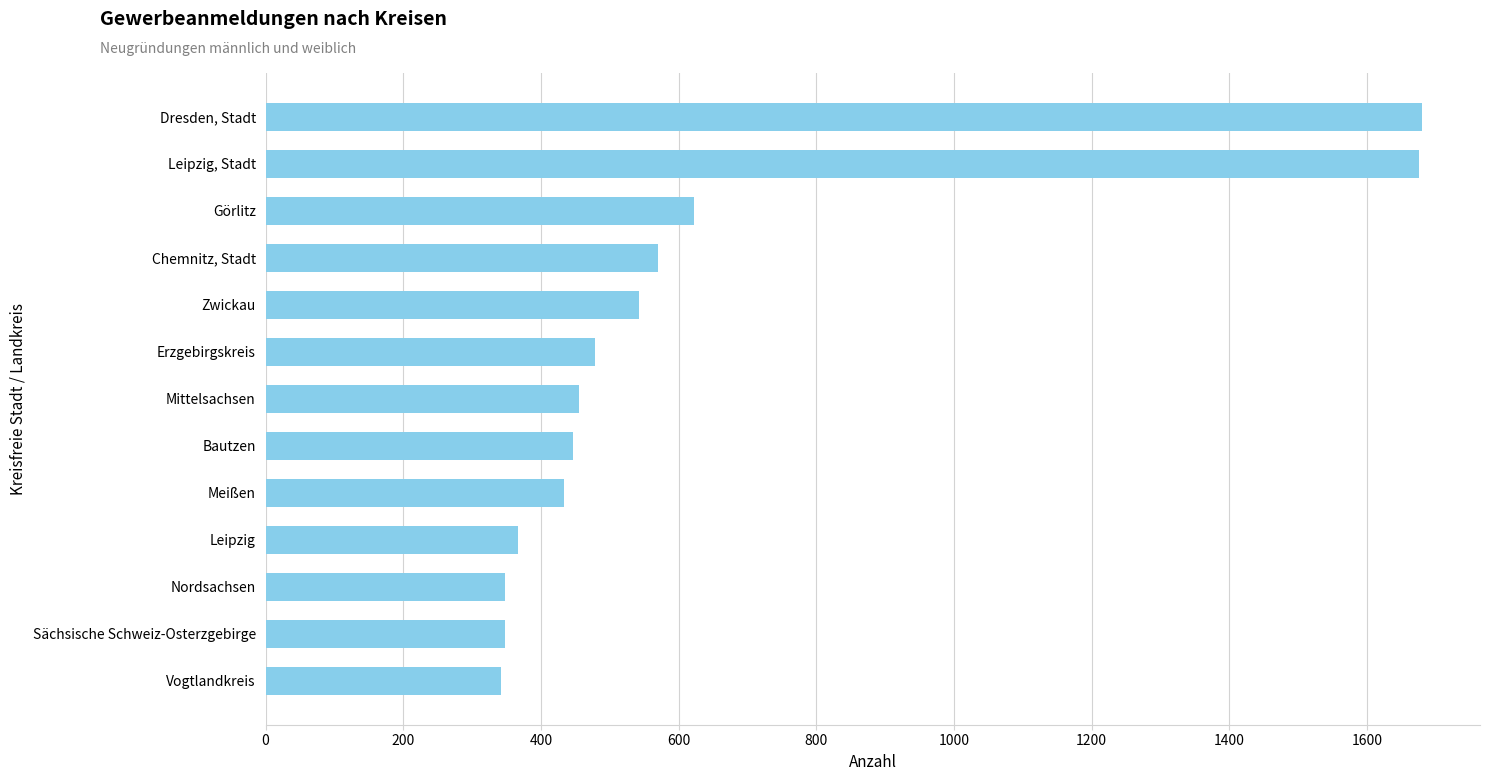

At which label is the value closest to 1011?

Görlitz